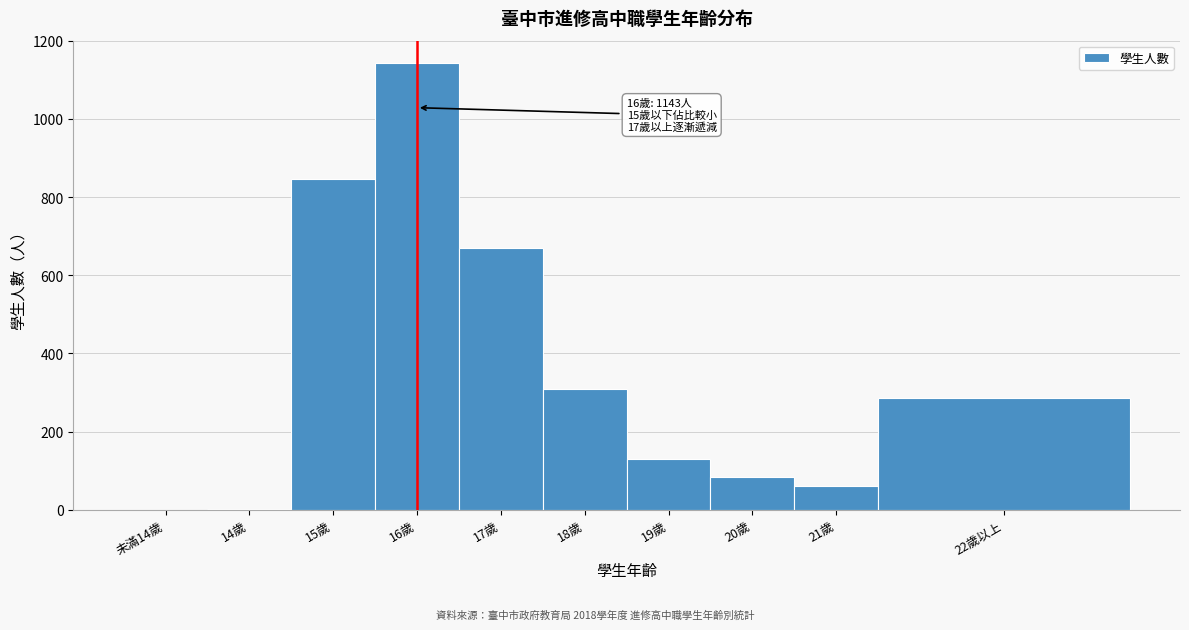

What is the change in value from 16歲 to 21歲?

-1083